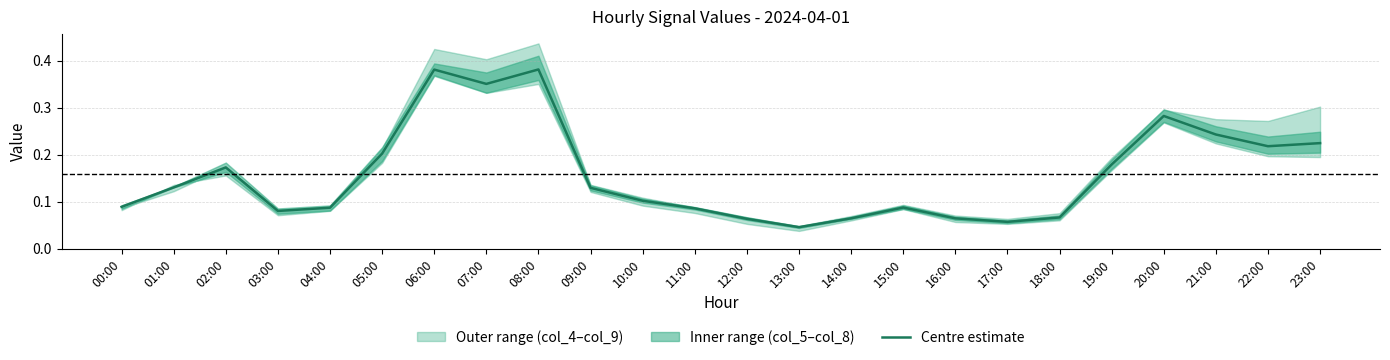

What is the average value of the col_5 series?

0.2